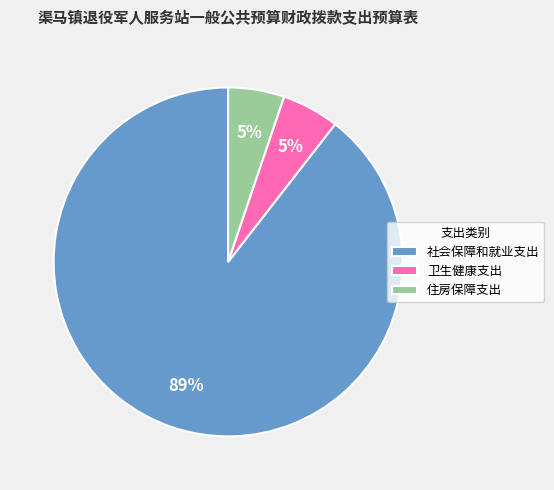

True or false: 住房保障支出 accounts for 14% of the total.

False